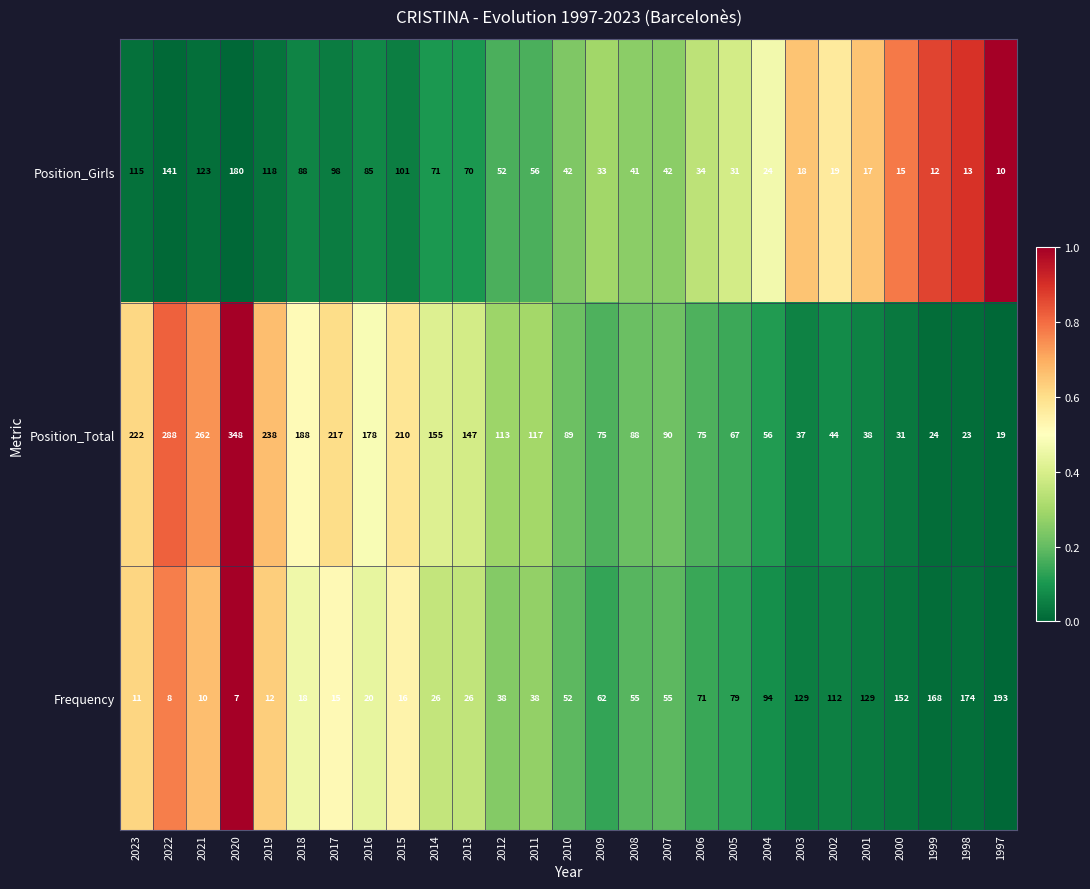

Which series has the largest range (max minus min)?

Position_Total